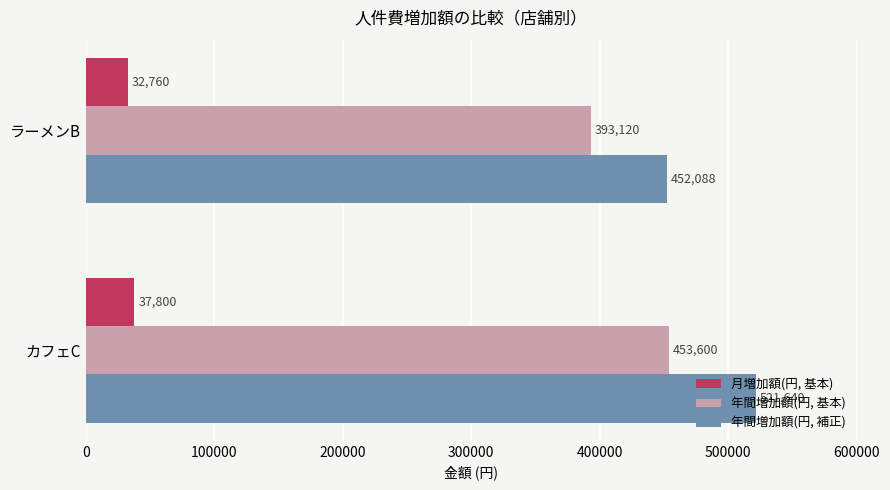

Count the number of categories in the chart.

2